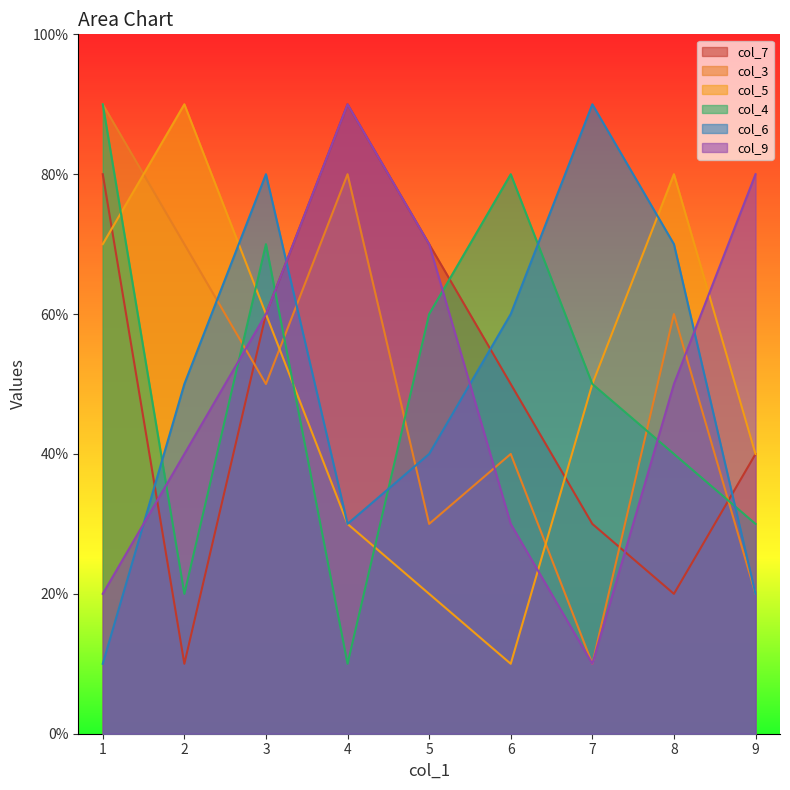

At which category is the sum across all series the highest?

3